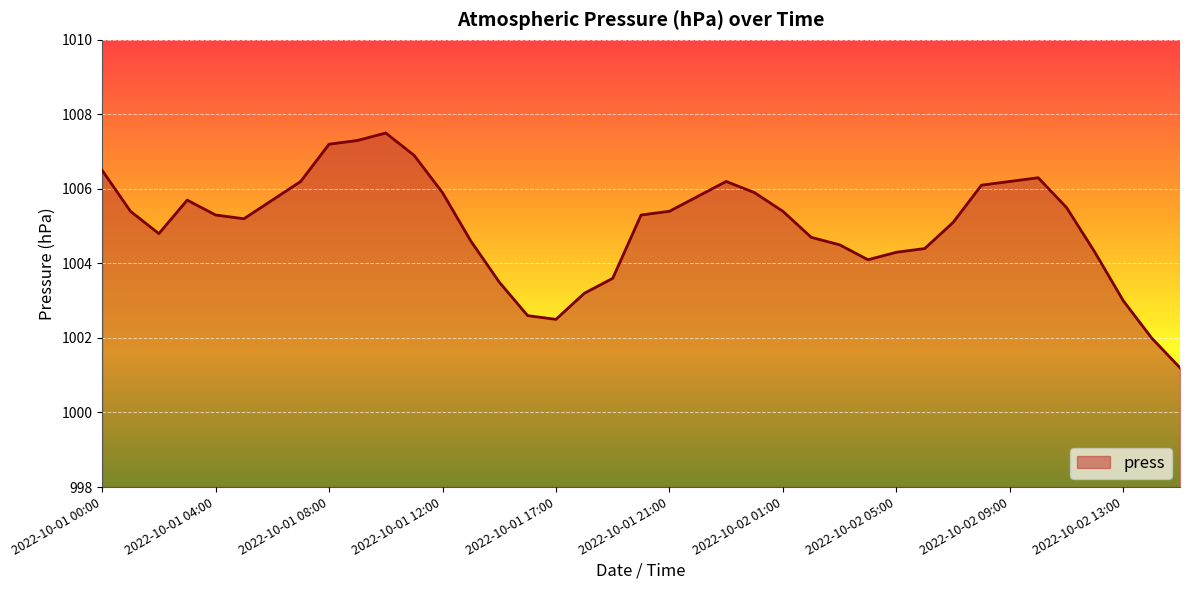

What is the minimum value shown in the chart?

1001.2